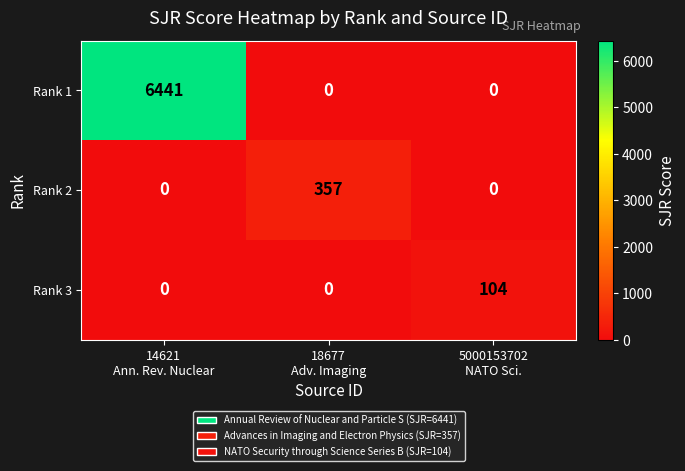

At which category is the sum across all series the highest?

14621
Ann. Rev. Nuclear